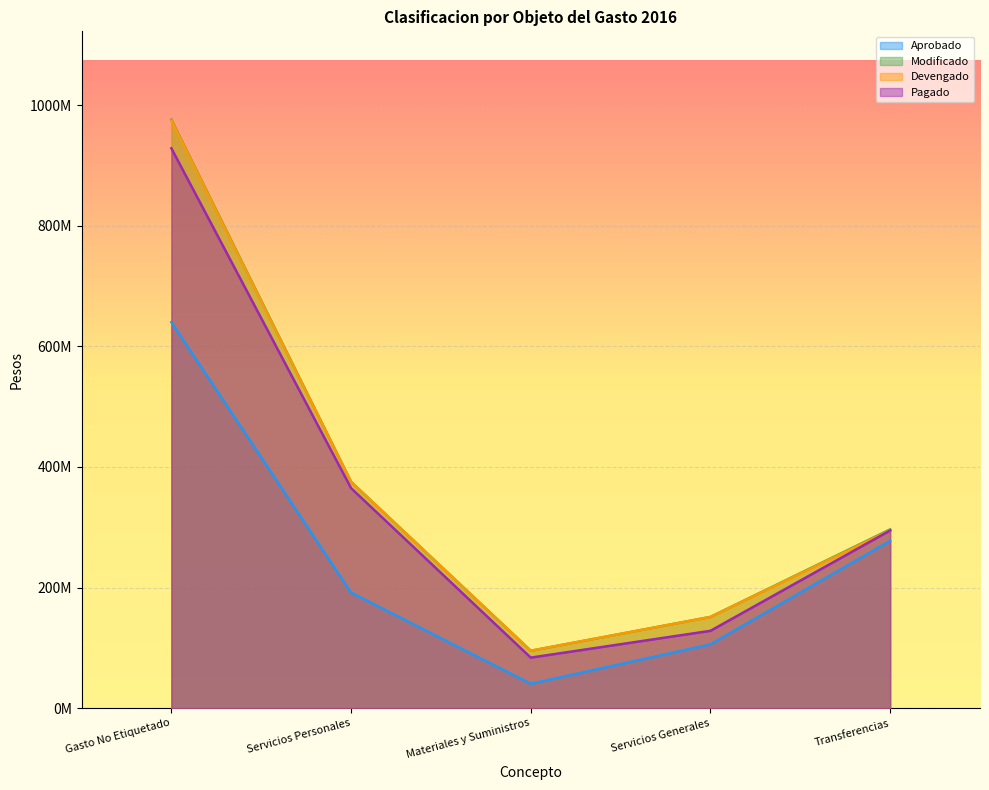

What is the spread (max minus min) of values at Gasto No Etiquetado?

335912774.1